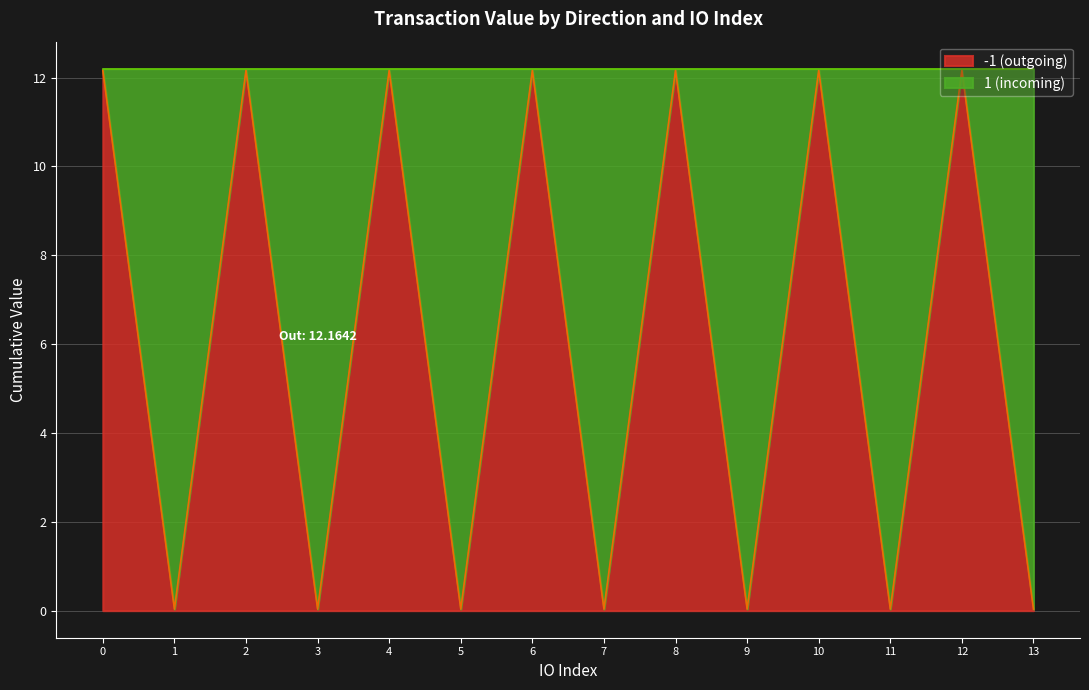

How many data points in value_in are less than 12?

7